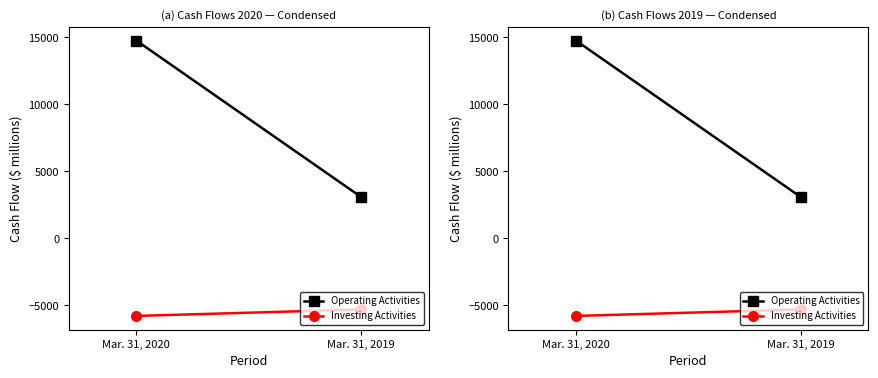

Reading right to left, transcribe all the data shown in this chart.

Operating Activities: 3085	14766
Investing Activities: -5299	-5780